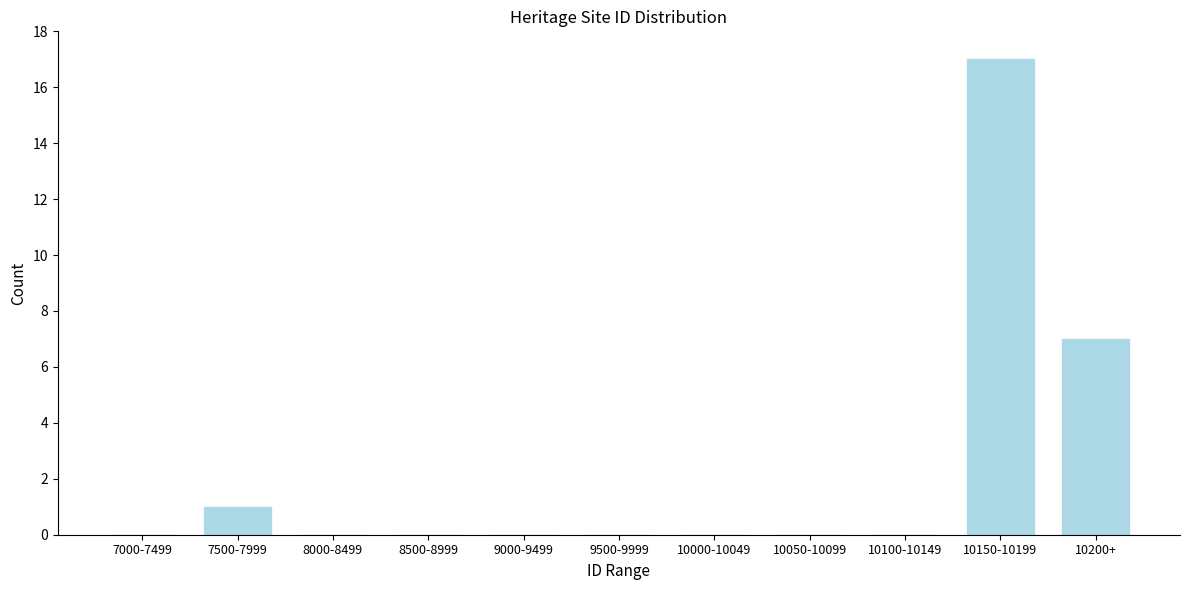

Reading left to right, transcribe all the data shown in this chart.

7000-7499=0	7500-7999=1	8000-8499=0	8500-8999=0	9000-9499=0	9500-9999=0	10000-10049=0	10050-10099=0	10100-10149=0	10150-10199=17	10200+=7